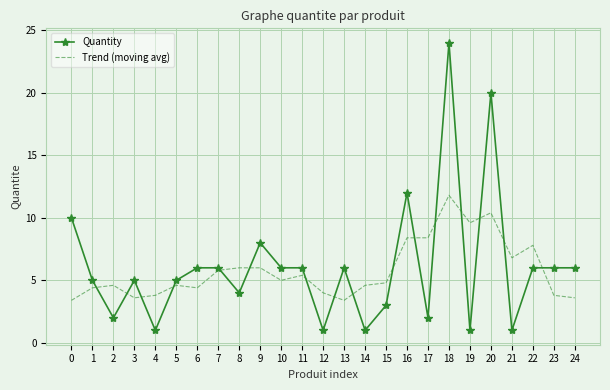

What are all the series names shown in the legend?

Quantity, Trend (moving avg)